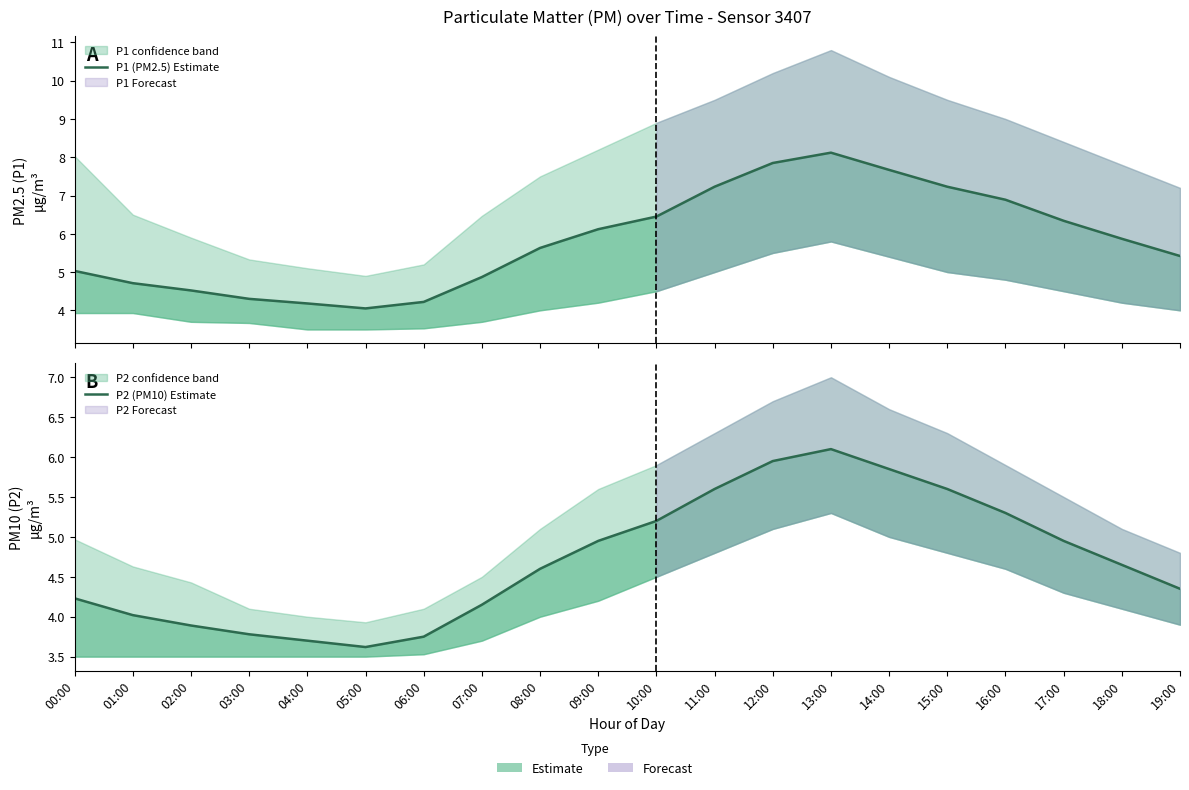

Count the number of categories in the chart.

20